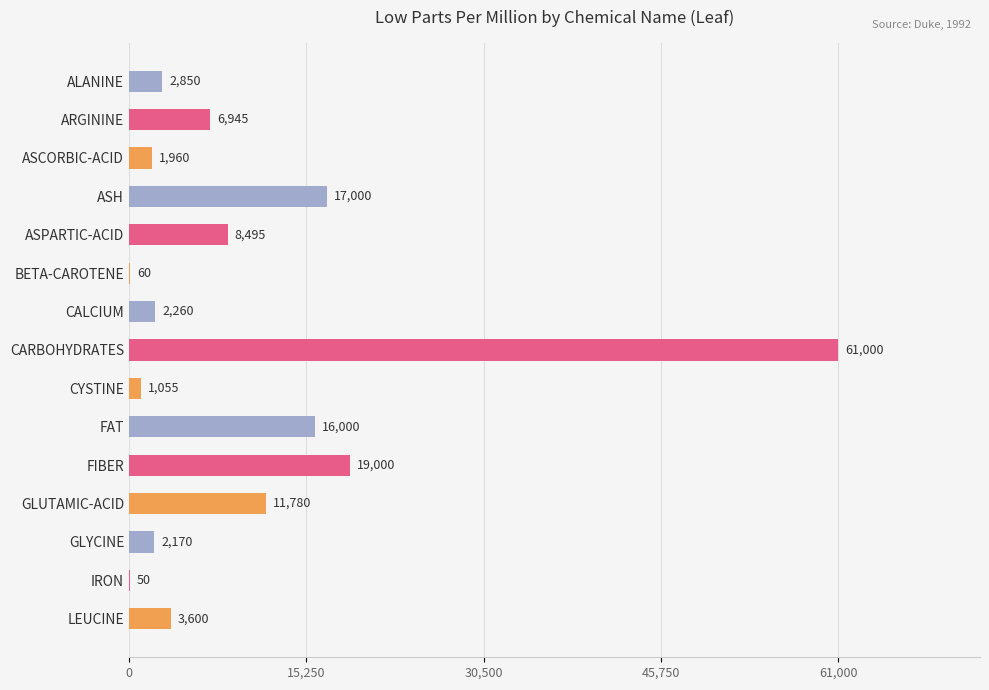

What is the change in value from GLYCINE to LEUCINE?

+1430